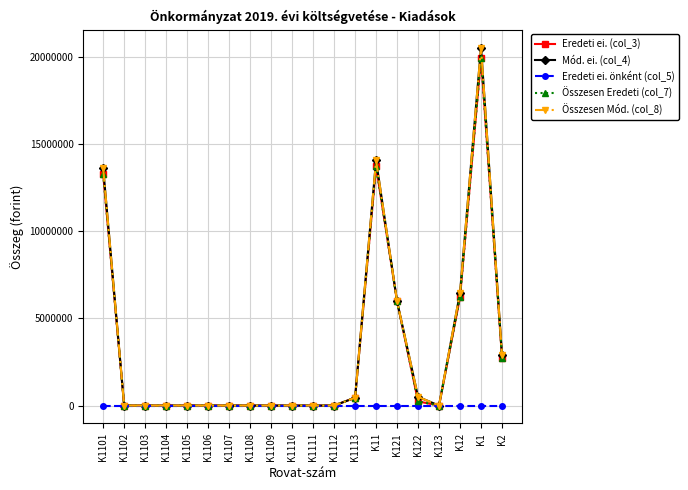

What is the label of the 1st point from the left?

K1101